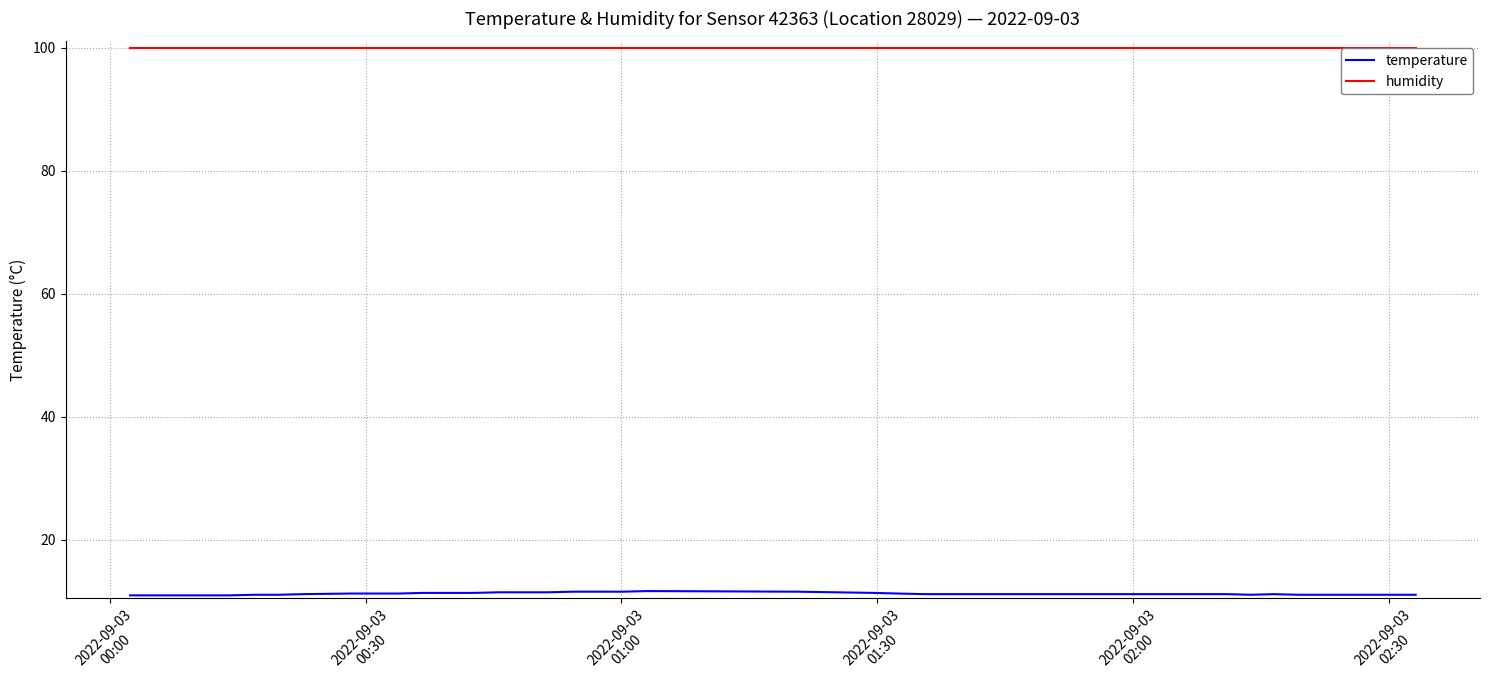

What is the maximum value for temperature?

11.7